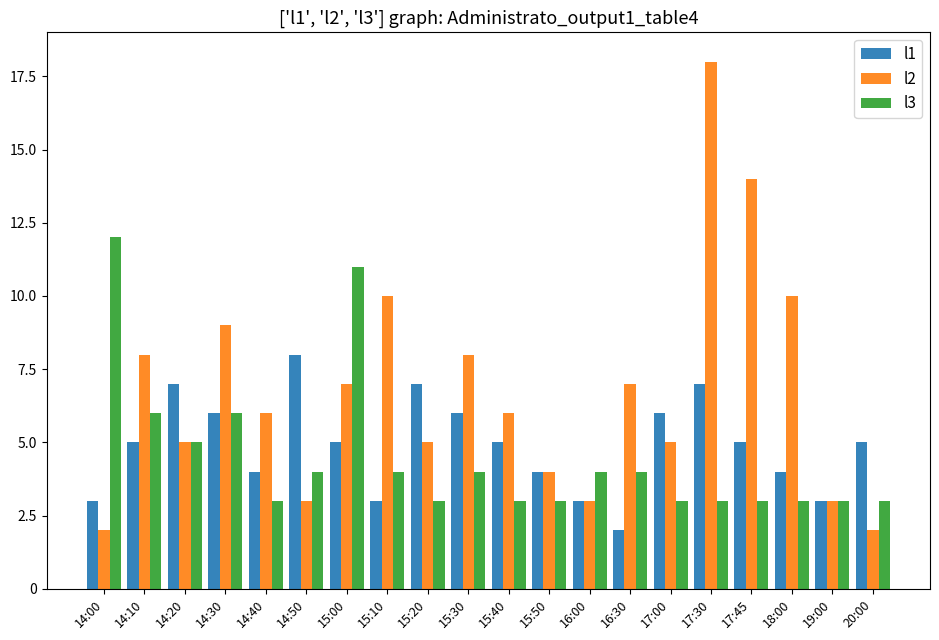

Rank the series at 15:40 from lowest to highest value.

l3, l1, l2